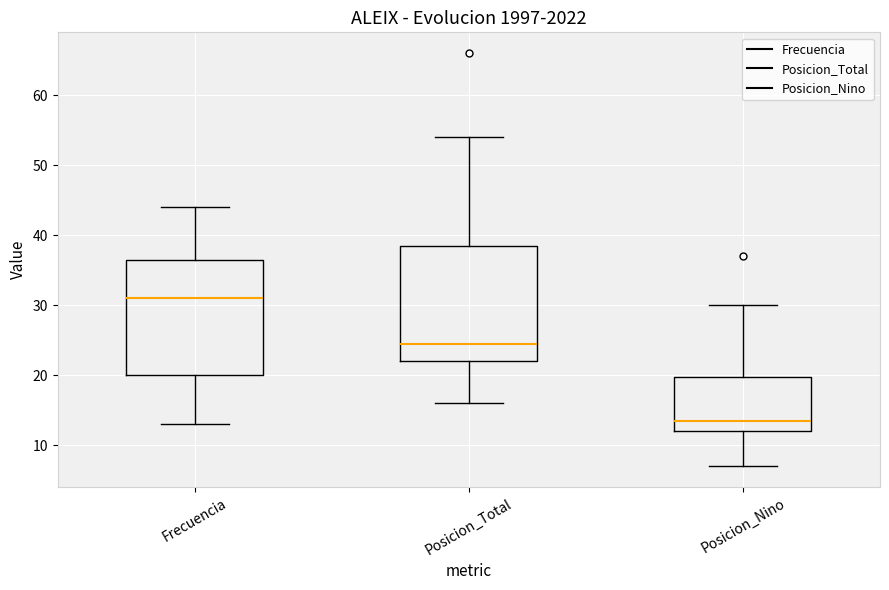

Which box has the highest median line?

Frecuencia